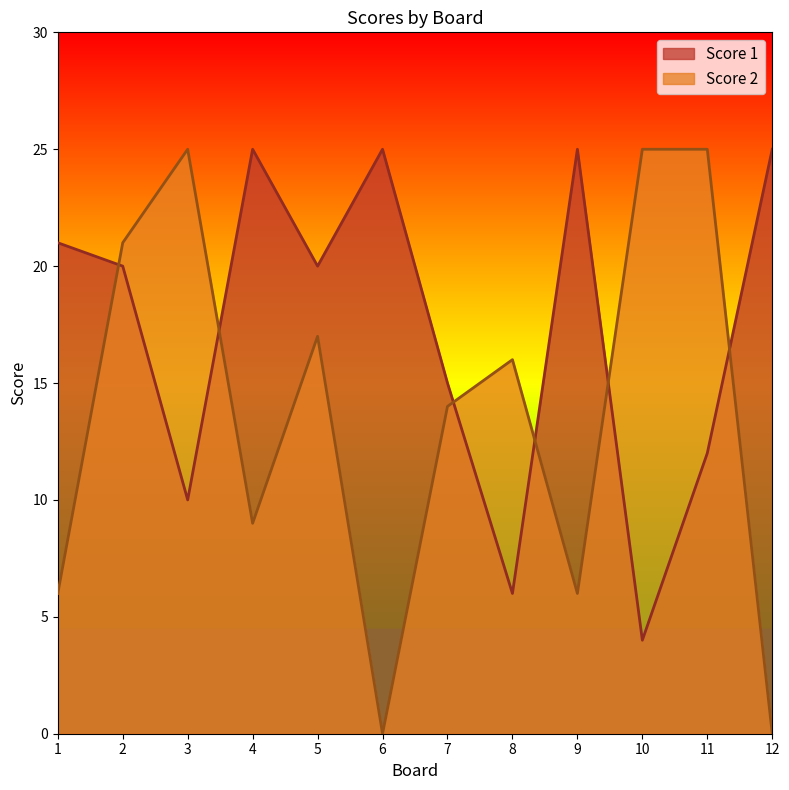

How many categories are shown in the chart?

12